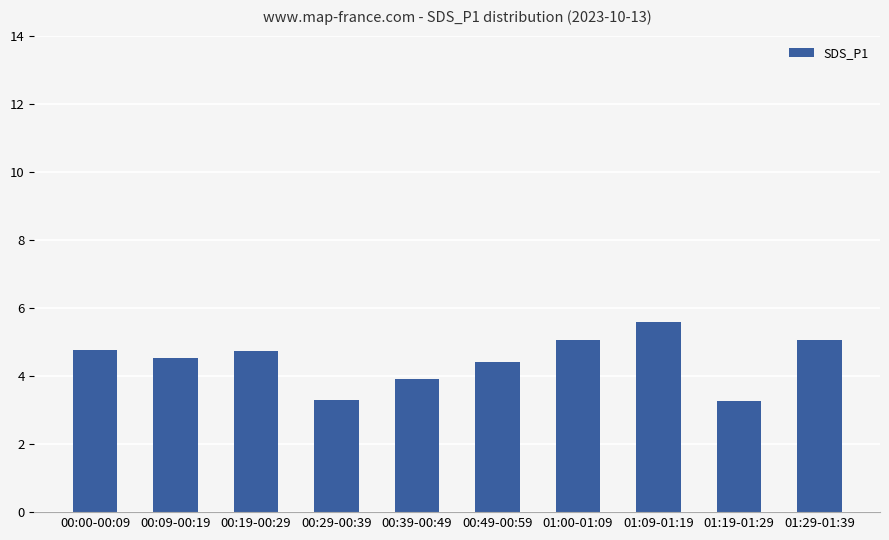

What is the smallest value displayed?

3.3